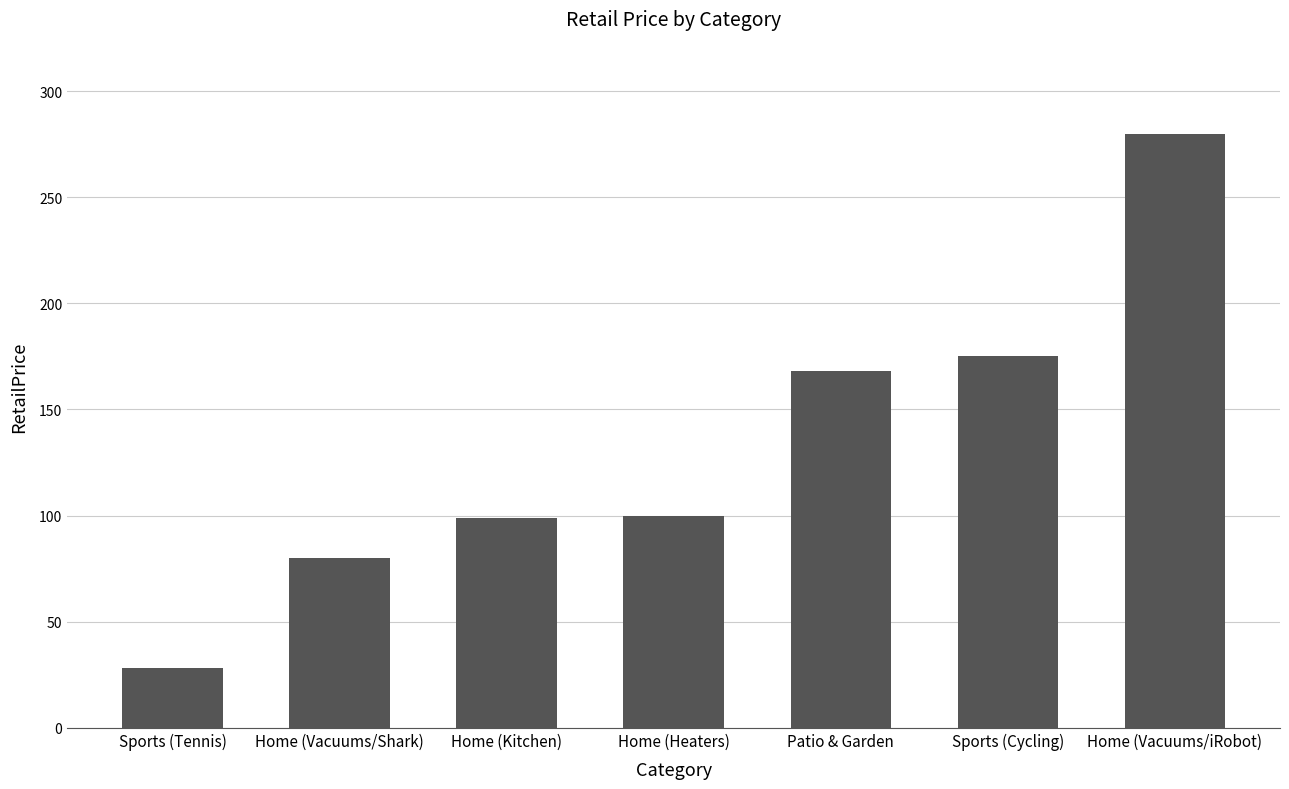

Are the bars grouped side by side (vs. stacked)?

No